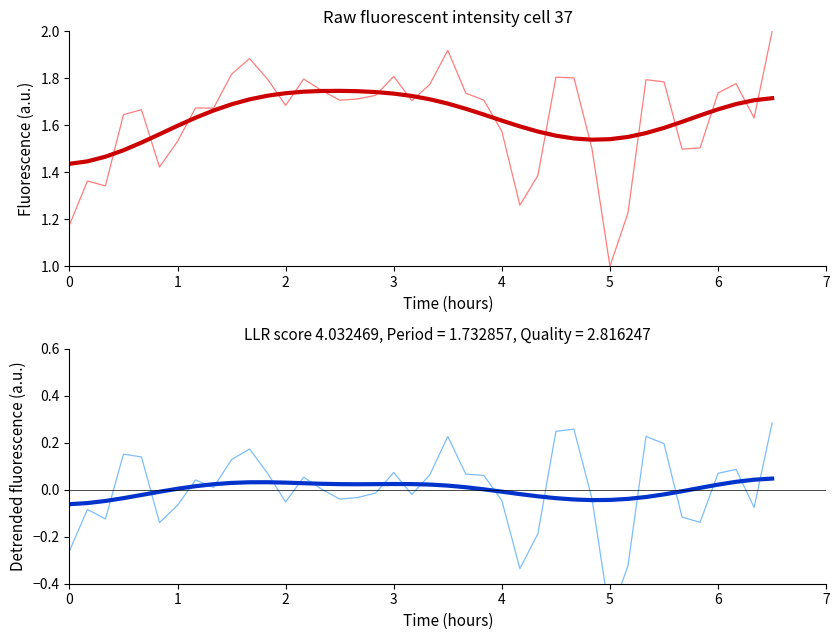

Is the value of trend at 4 greater than the value of smoothed at 26?

Yes